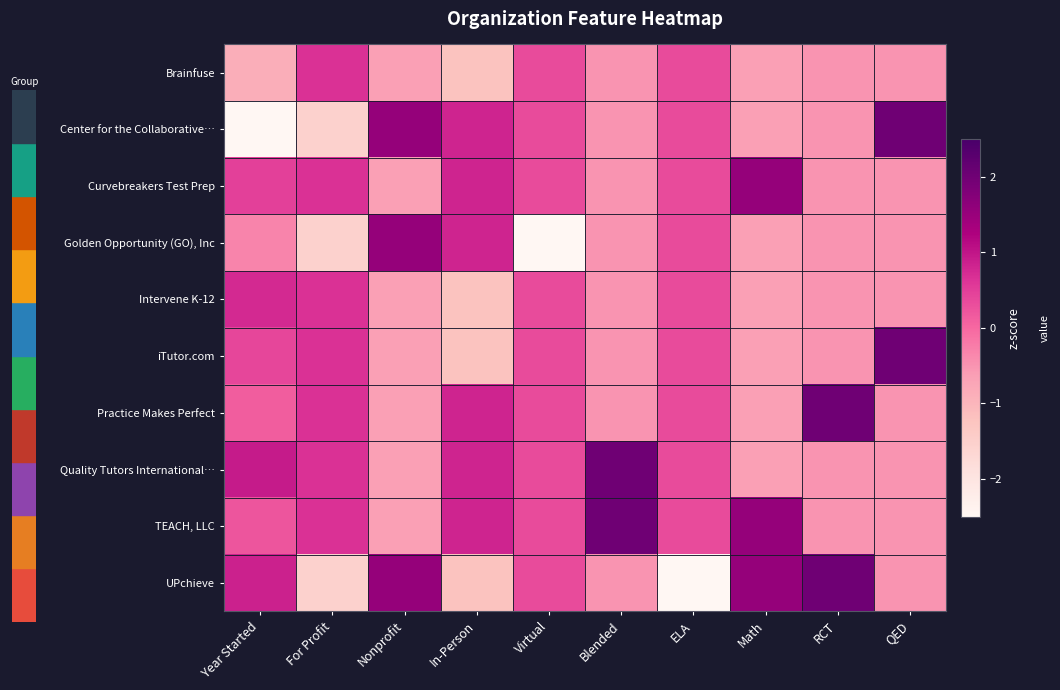

Which category has the highest value across all series?

QED